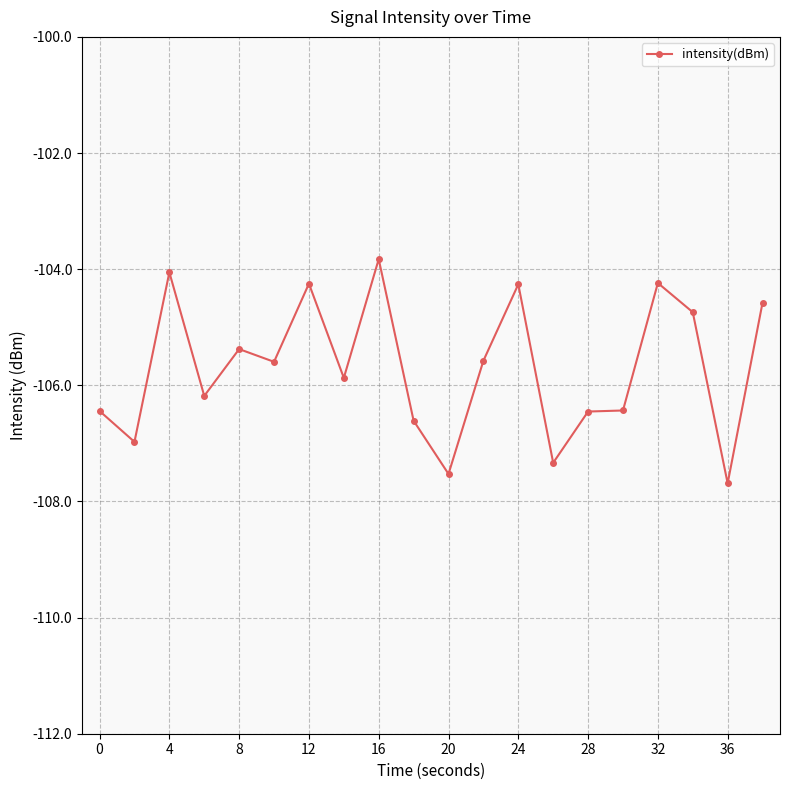

True or false: the data has more than 1 interior local peaks.

True